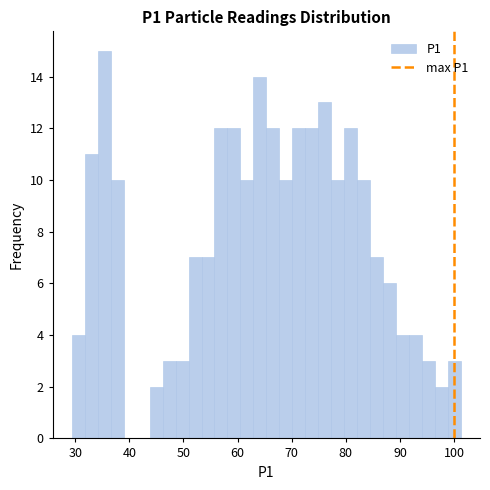

Around what value on the x-axis is the tallest bar? Give the approximate position of its centre, as read against the axis.

35